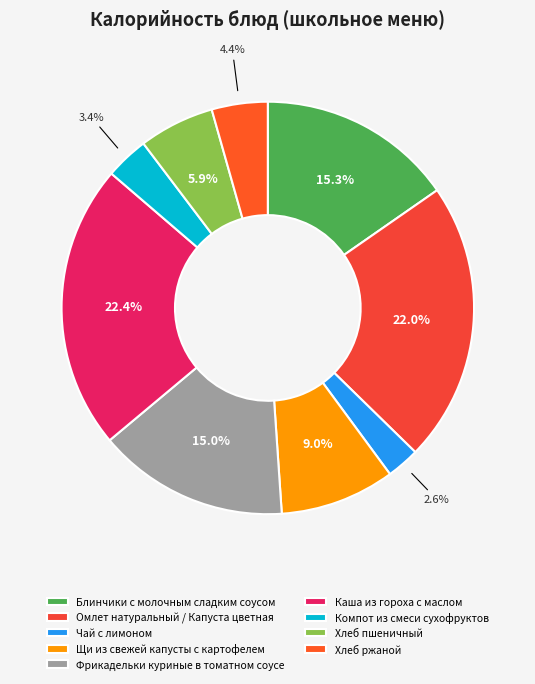

To the nearest percent, what percentage of the pie is Щи из свежей капусты с картофелем?

9%